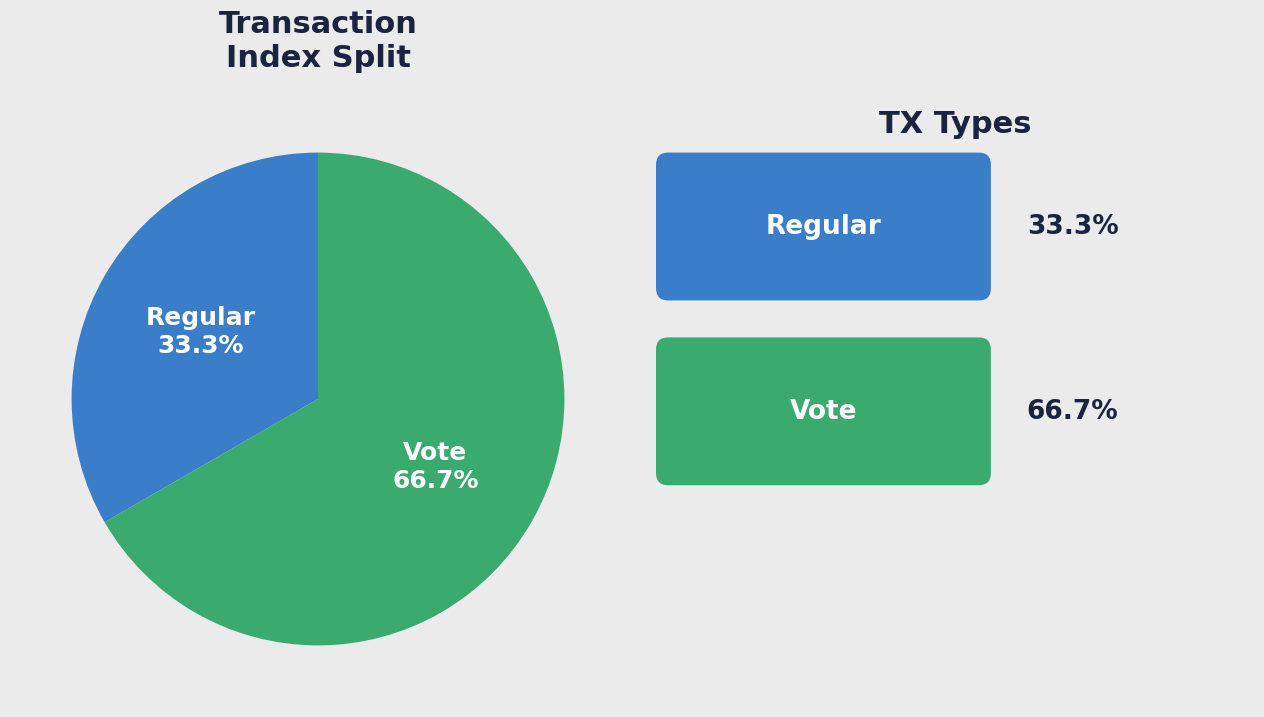

The Regular slice represents 45% of the pie. True or false?

False